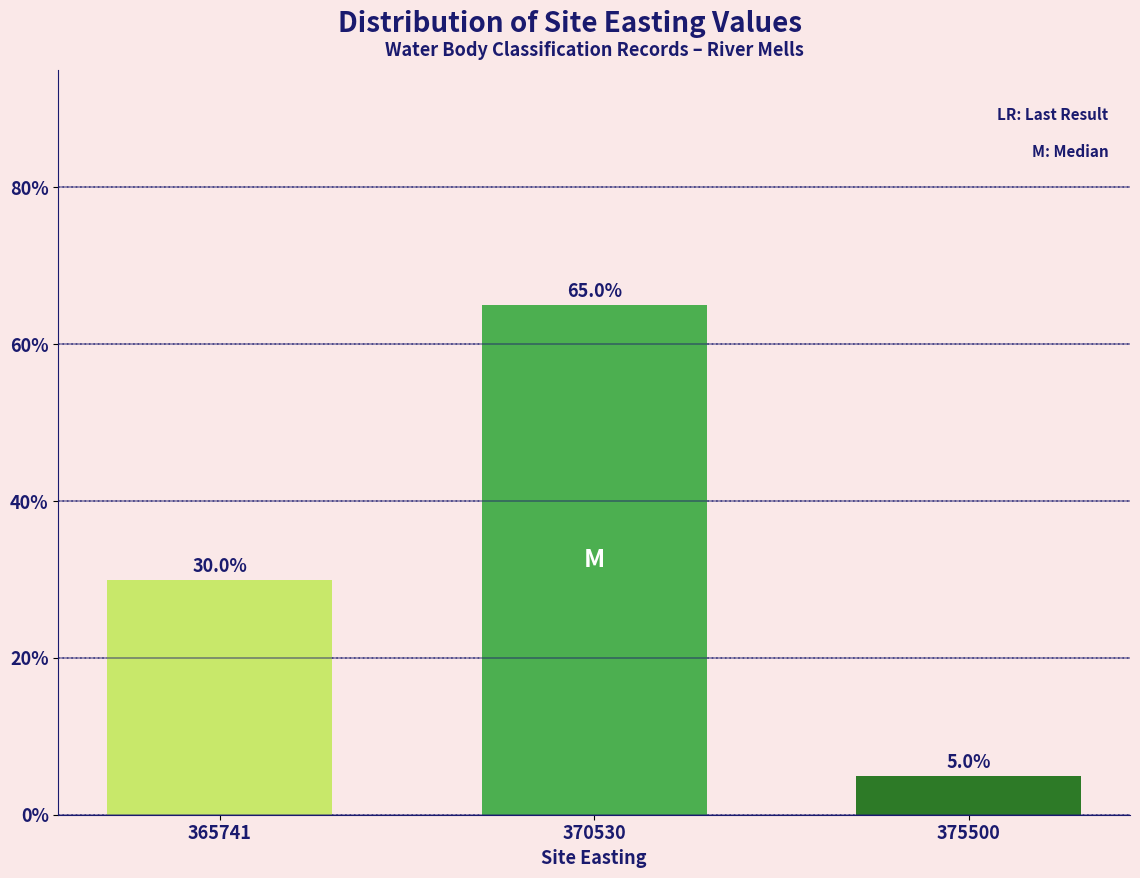

Reading left to right, list all the values displayed in this chart.

365741=30	370530=65	375500=5